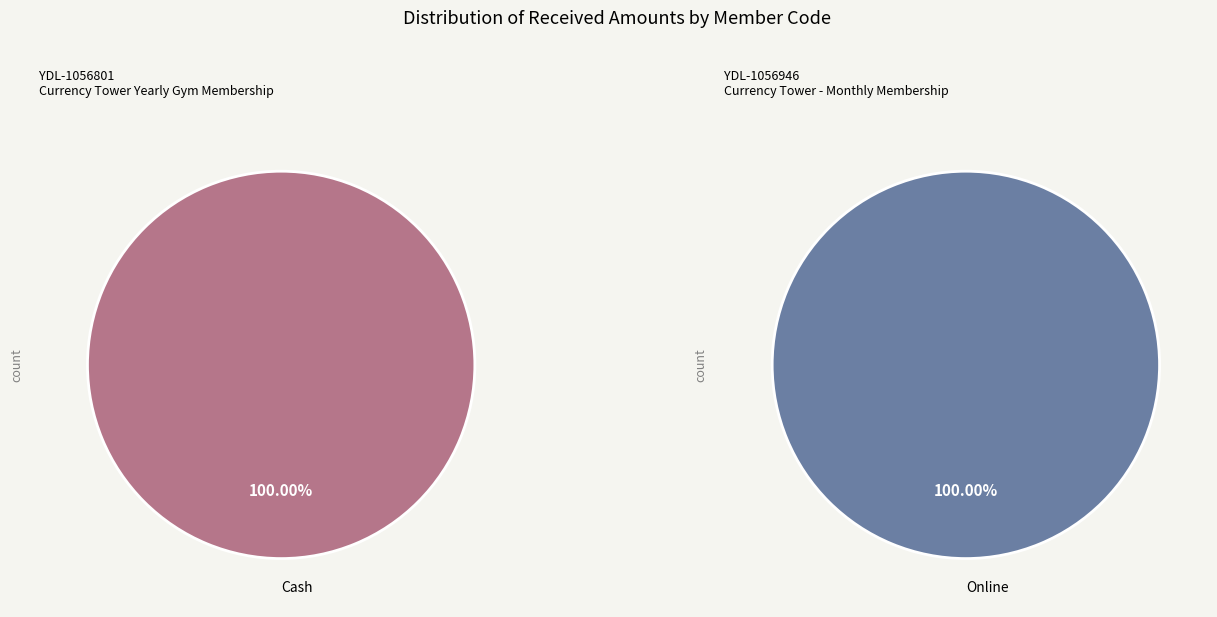

The YDL-1056801 slice represents 60% of the pie. True or false?

False